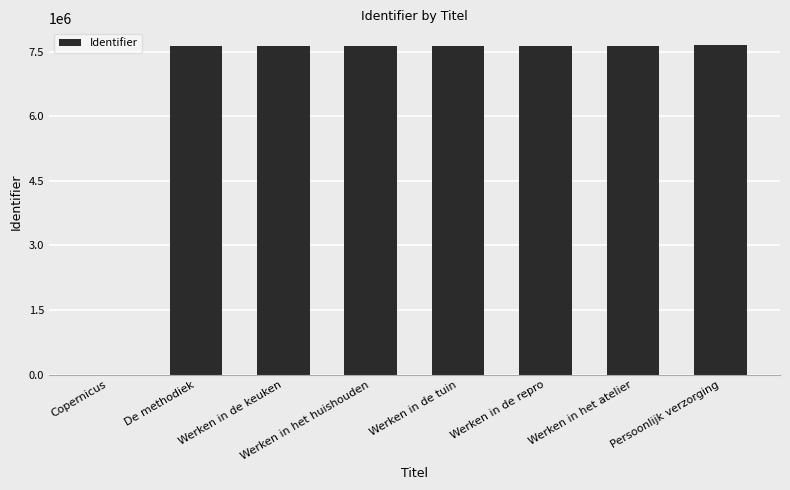

What is the average value?

6686365